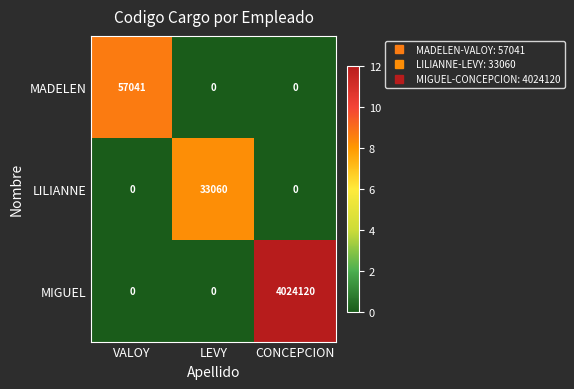

Reading right to left, transcribe all the data shown in this chart.

MADELEN: CONCEPCION=0	LEVY=0	VALOY=57041
LILIANNE: CONCEPCION=0	LEVY=33060	VALOY=0
MIGUEL: CONCEPCION=4024120	LEVY=0	VALOY=0